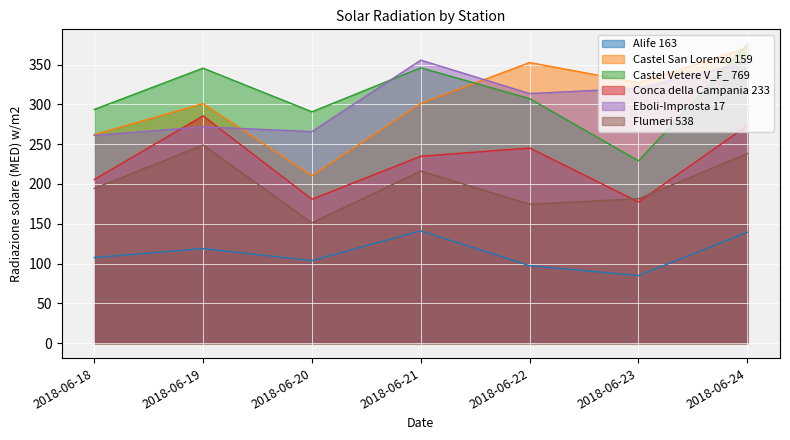

Reading left to right, list all the values displayed in this chart.

Alife 163: 107.5	118.8	103.7	141.1	97.3	84.9	139.3
Castel San Lorenzo 159: 262.0	301.0	210.3	301.2	352.6	327.2	371.3
Castel Vetere V_F_ 769: 293.6	345.5	290.7	346.0	307.2	229.1	375.5
Conca della Campania 233: 205.5	285.6	180.8	234.8	245.2	177.4	273.3
Eboli-Improsta 17: 261.0	271.8	265.8	355.6	313.6	320.3	353.2
Flumeri 538: 194.3	249.0	151.2	216.2	174.7	181.4	238.2